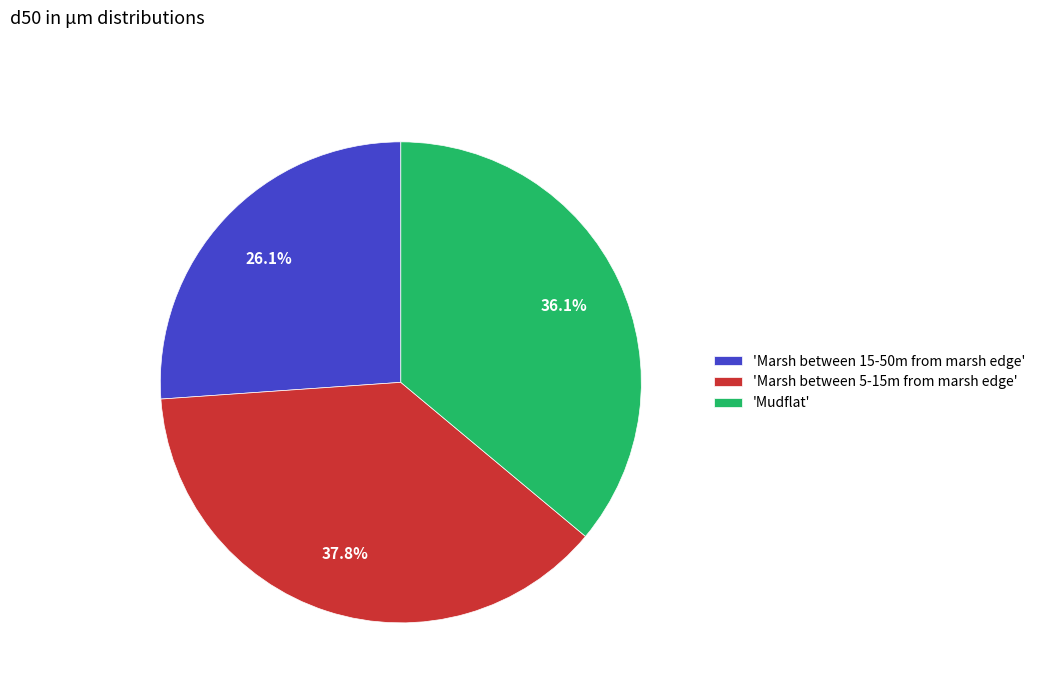

What percentage do 'Marsh between 15-50m from marsh edge' and 'Marsh between 5-15m from marsh edge' together represent?

63.9%